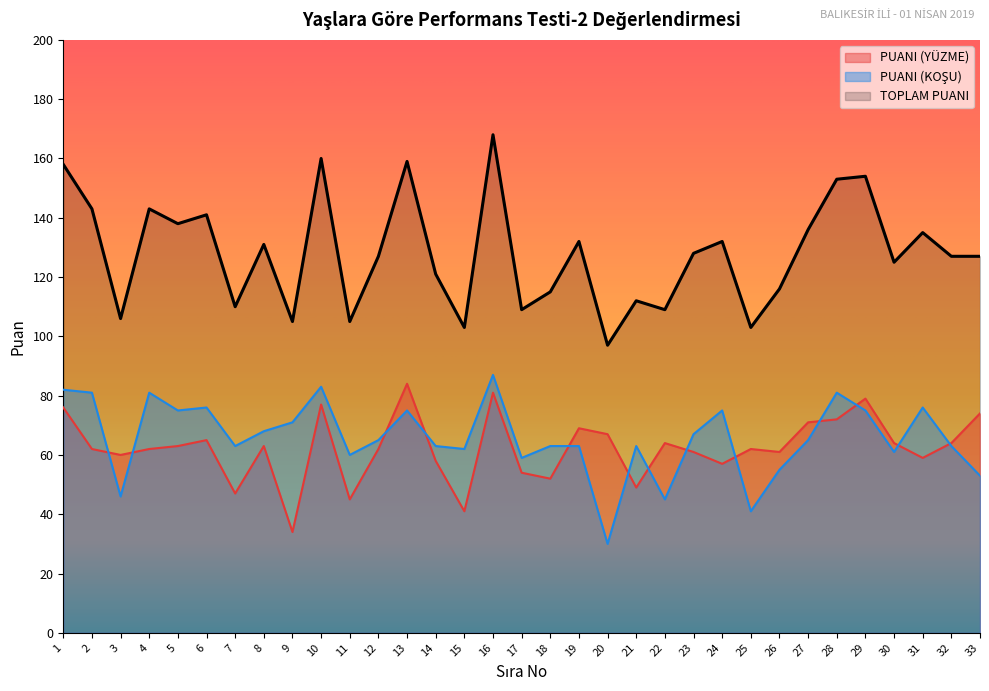

Is the value of PUANI (KOŞU) at 5 greater than the value of PUANI (YÜZME) at 25?

Yes